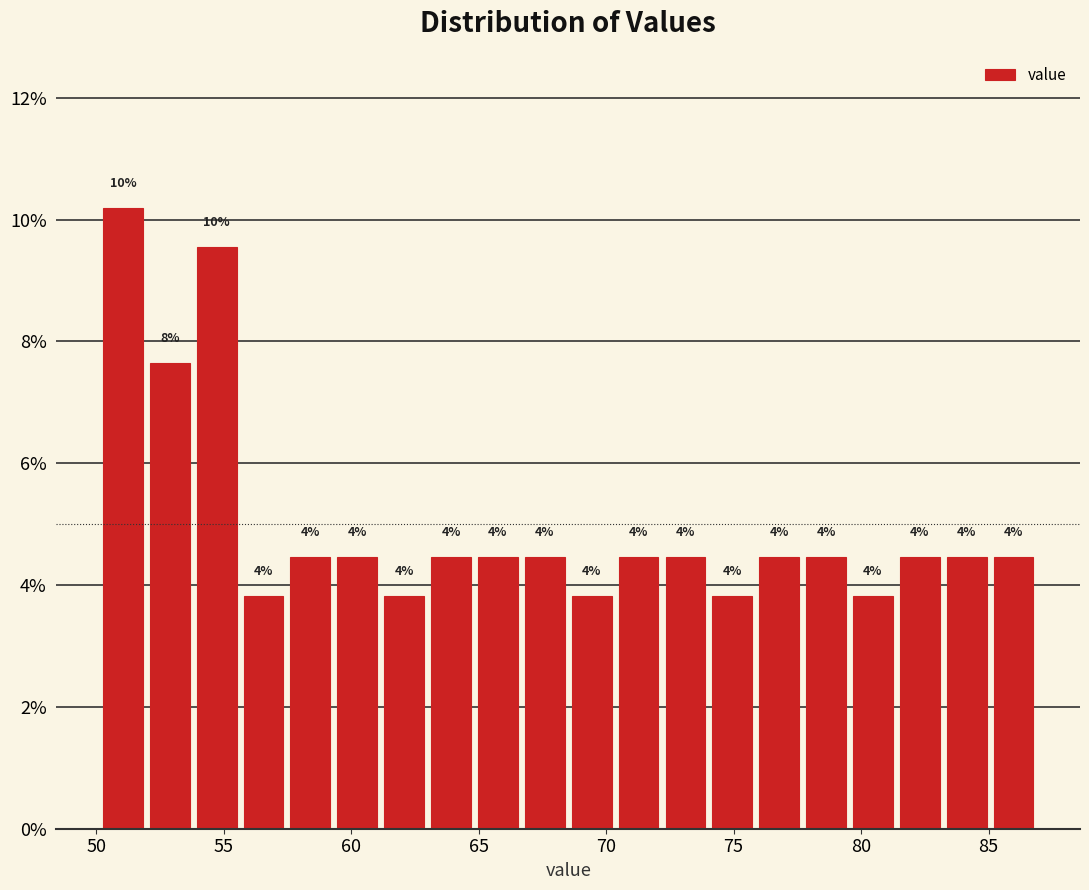

Read against the x-axis, roughly where is the centre of the tallest bar?

51.0